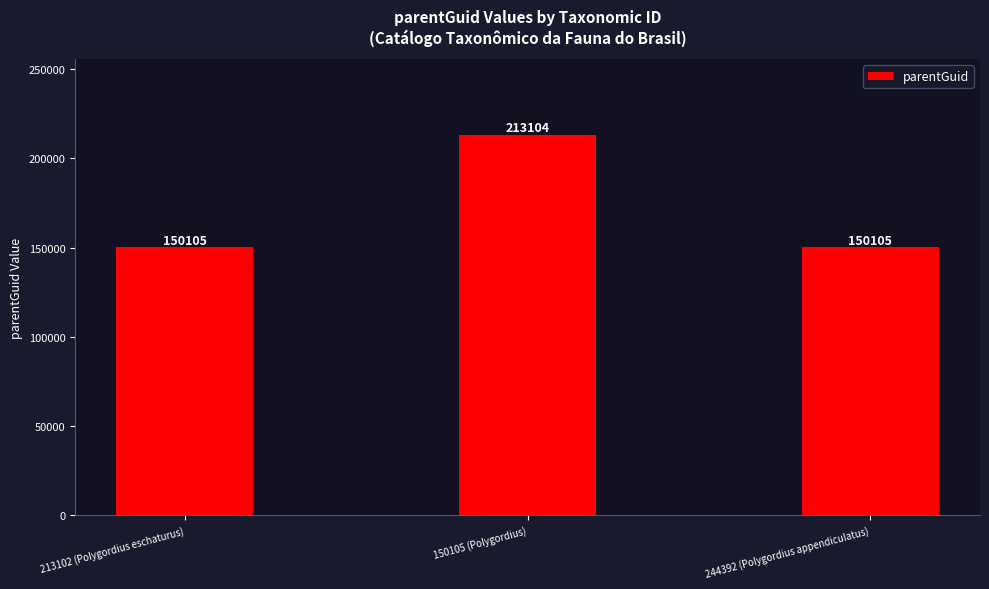

Does the chart contain stacked bars?

No